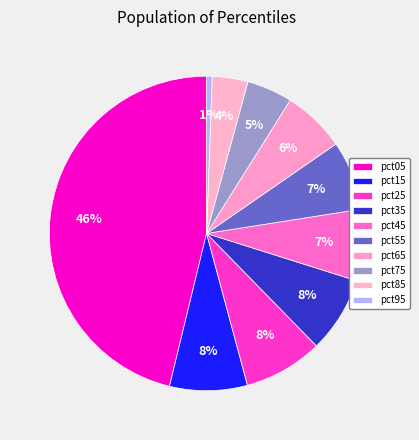

True or false: pct85 accounts for 4% of the total.

True